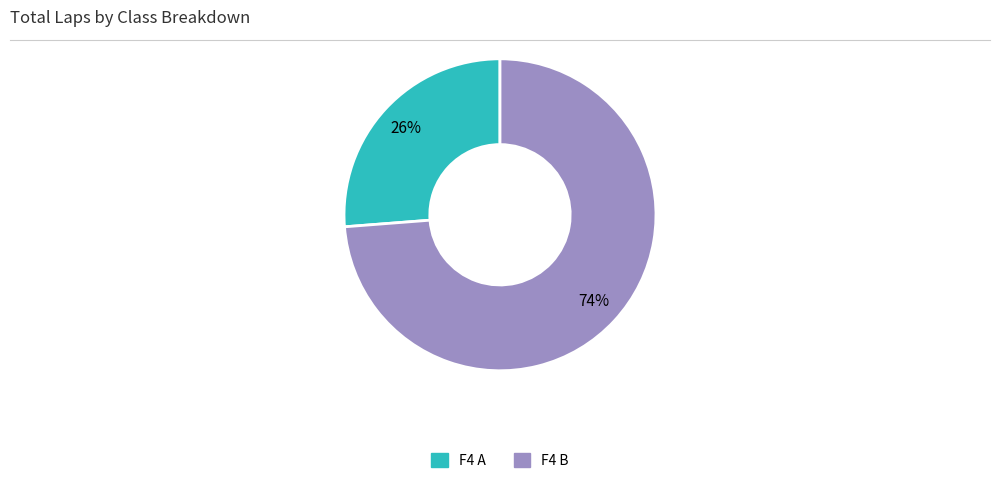

To the nearest percent, what is the difference between the largest and smallest slice percentages?

48%